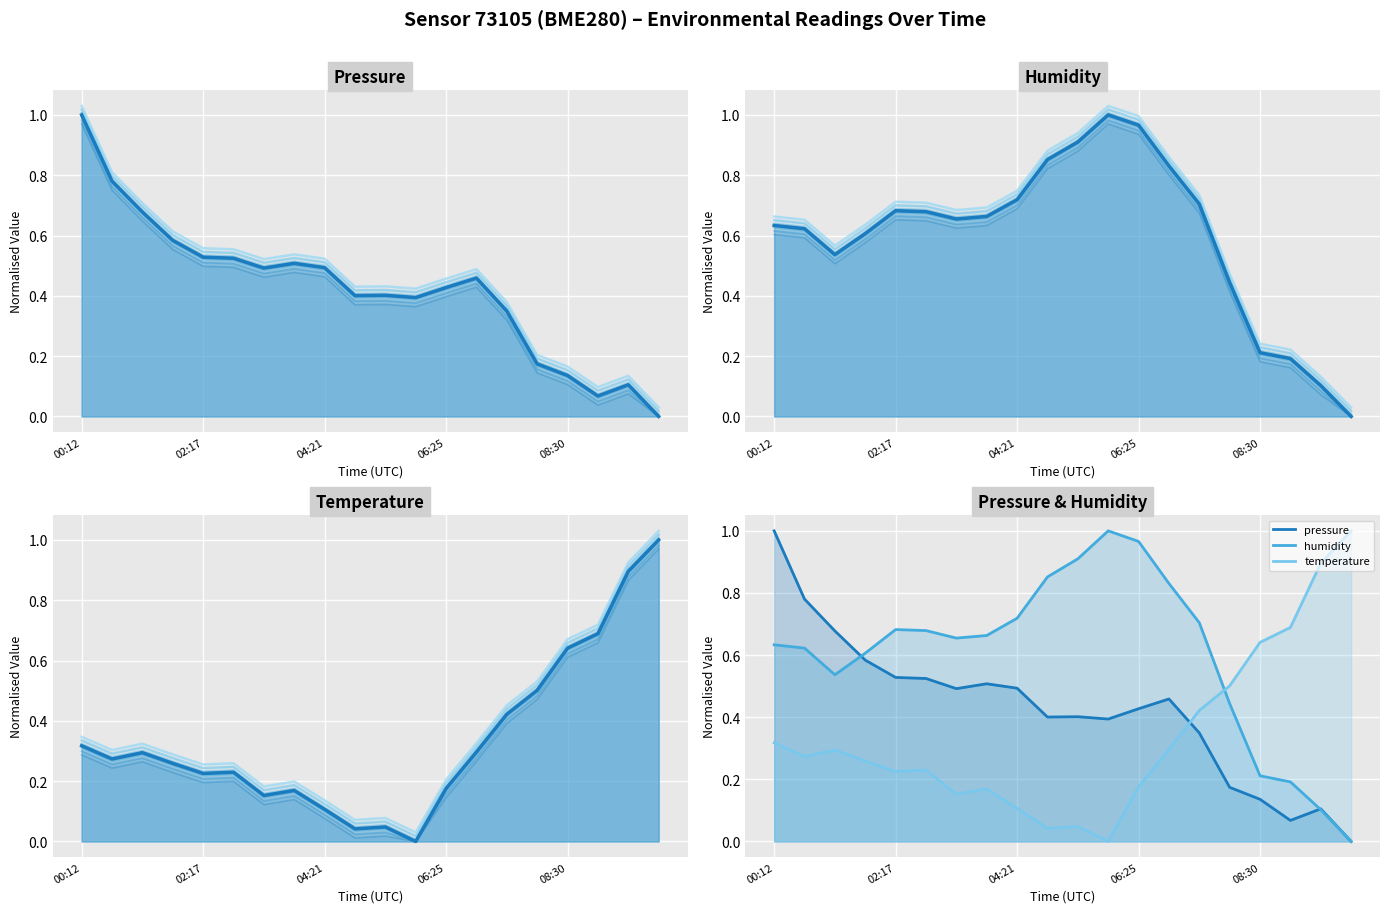

What is the total value across all series at 00:12?

2.0